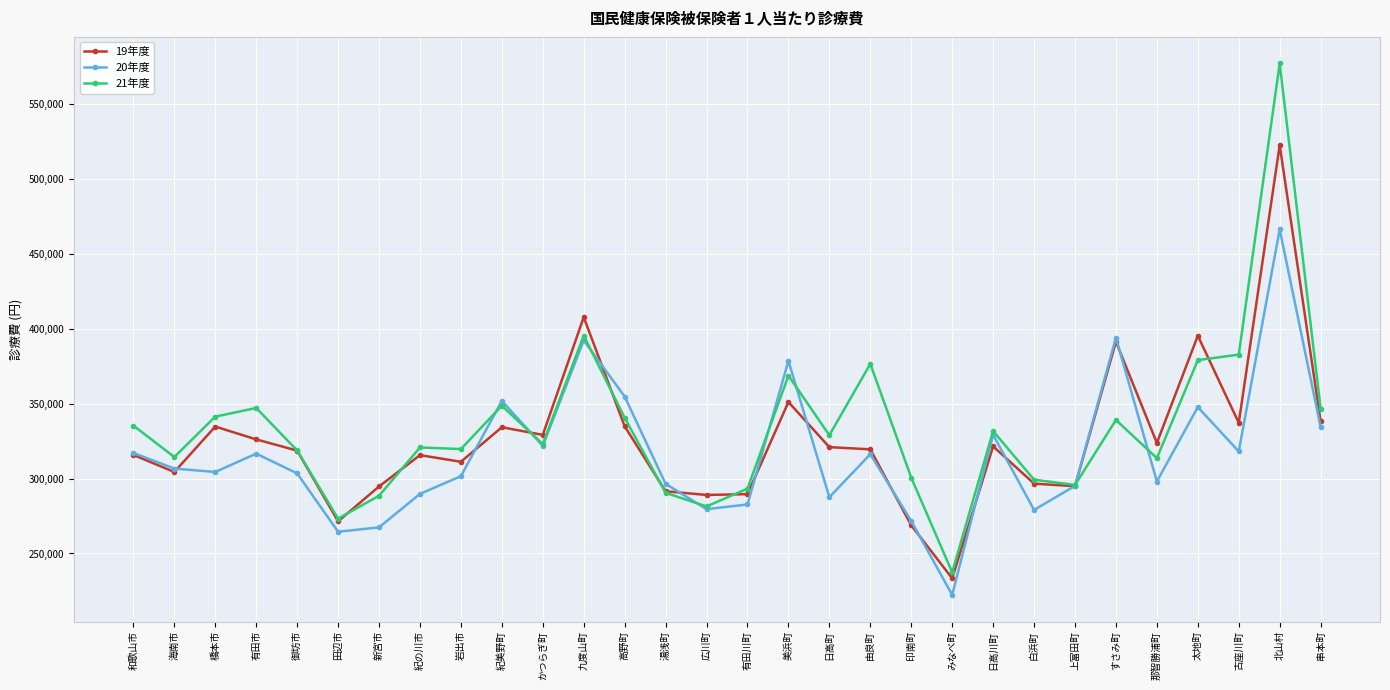

What is the maximum value shown in the chart?

576956.0